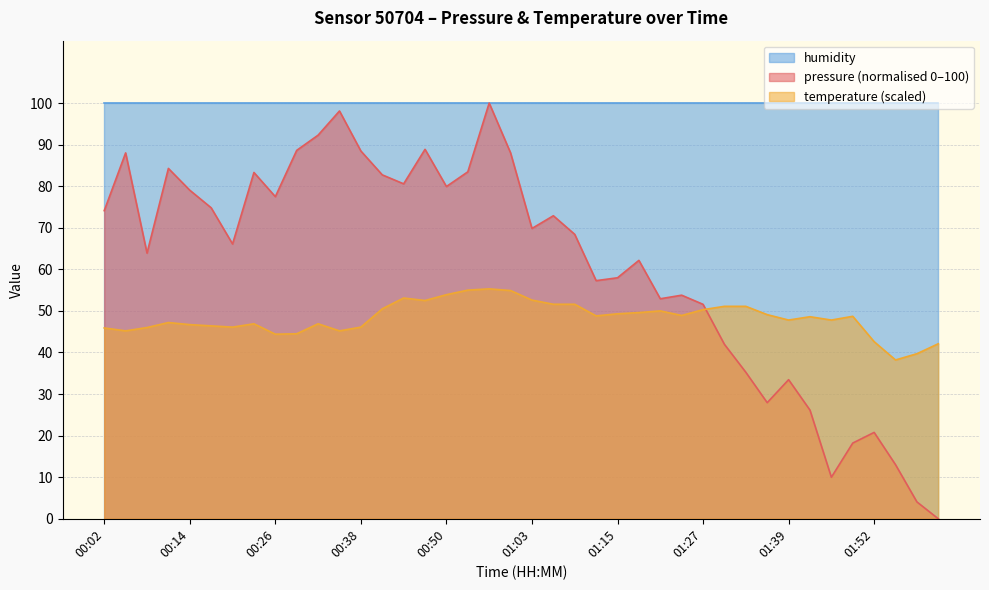

In temperature, how many points are higher than both neighbors (excluding endpoints)?

8